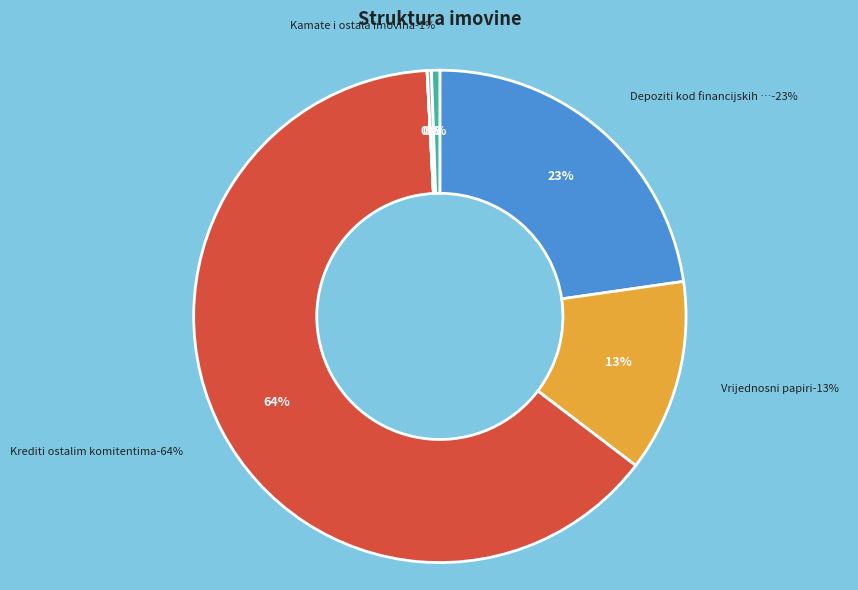

The Vrijednosni papiri slice represents 13% of the pie. True or false?

True